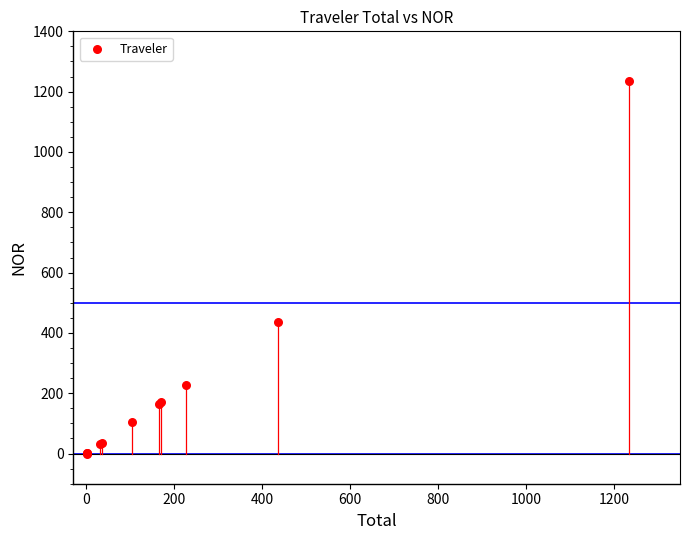

What Y value in the scatter plot is closest to 617?

435.7